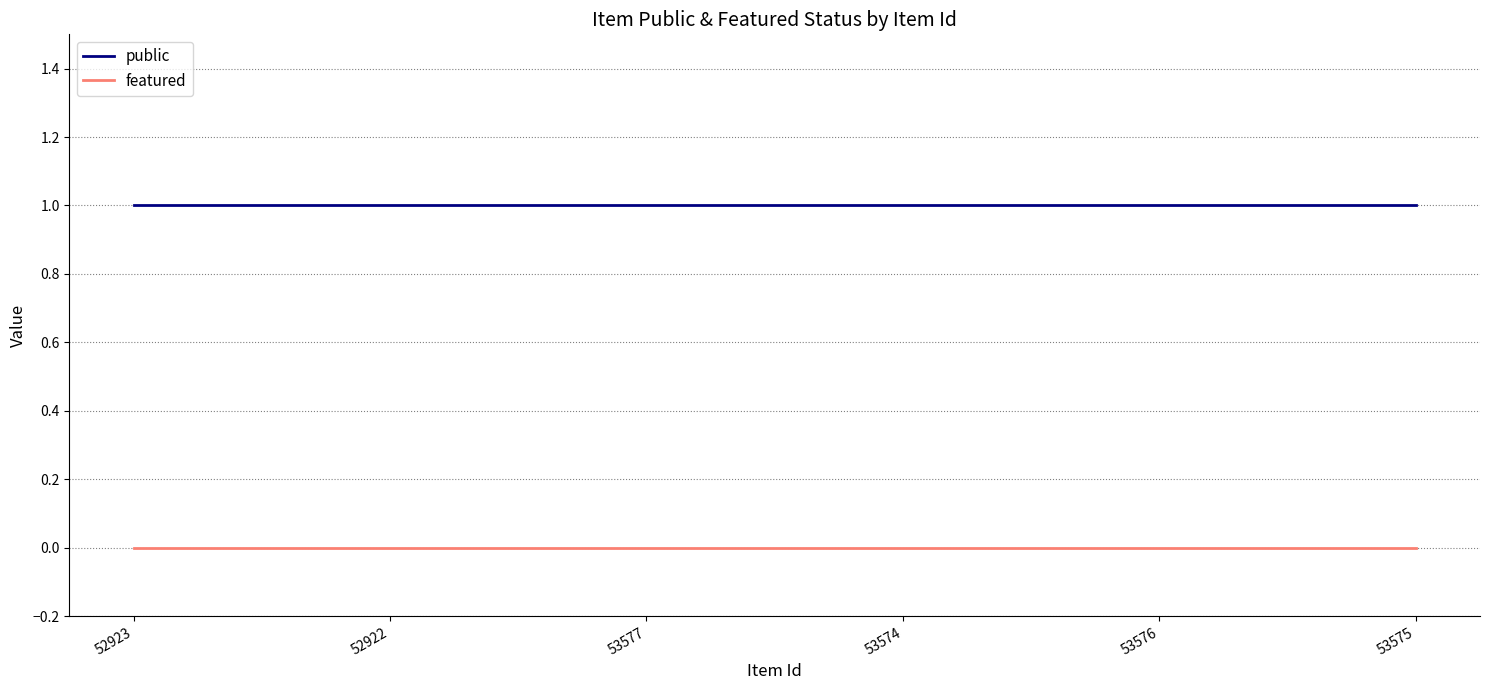

What position from the left is 53575?

6